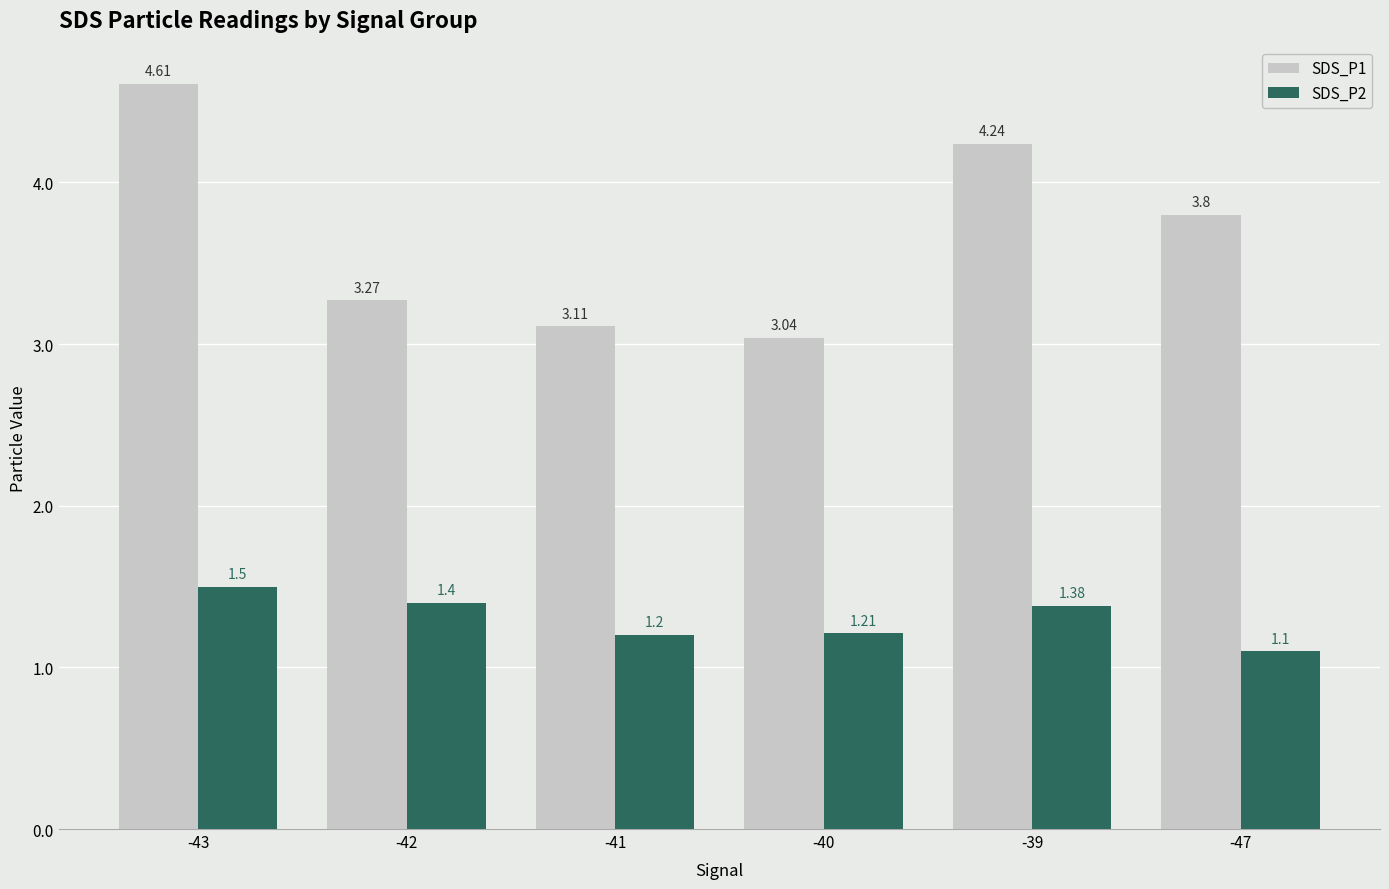

How many distinct data groups are displayed?

2